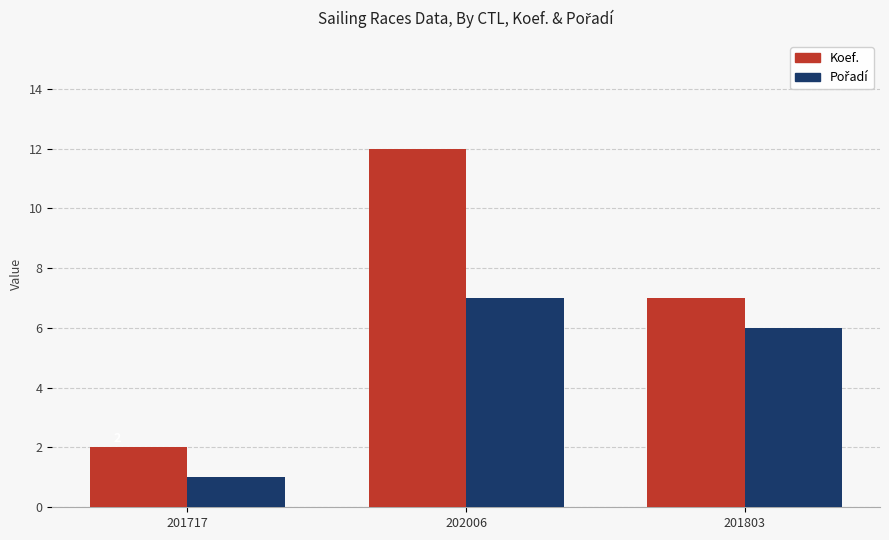

How many groups of bars are there?

3